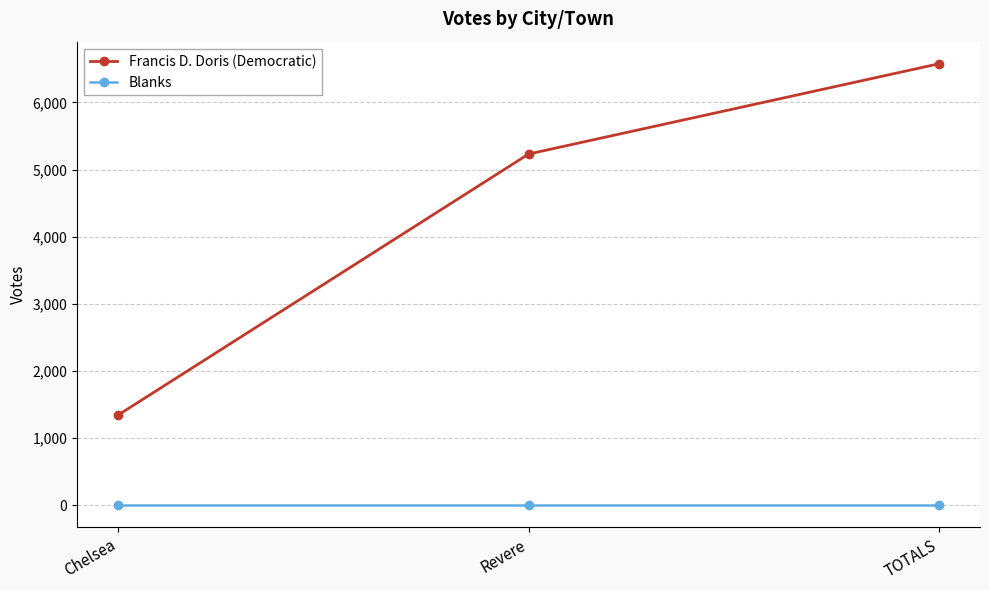

Reading left to right, extract all data points from this chart.

Francis D. Doris (Democratic): 1345	5232	6577
Blanks: 0	0	0